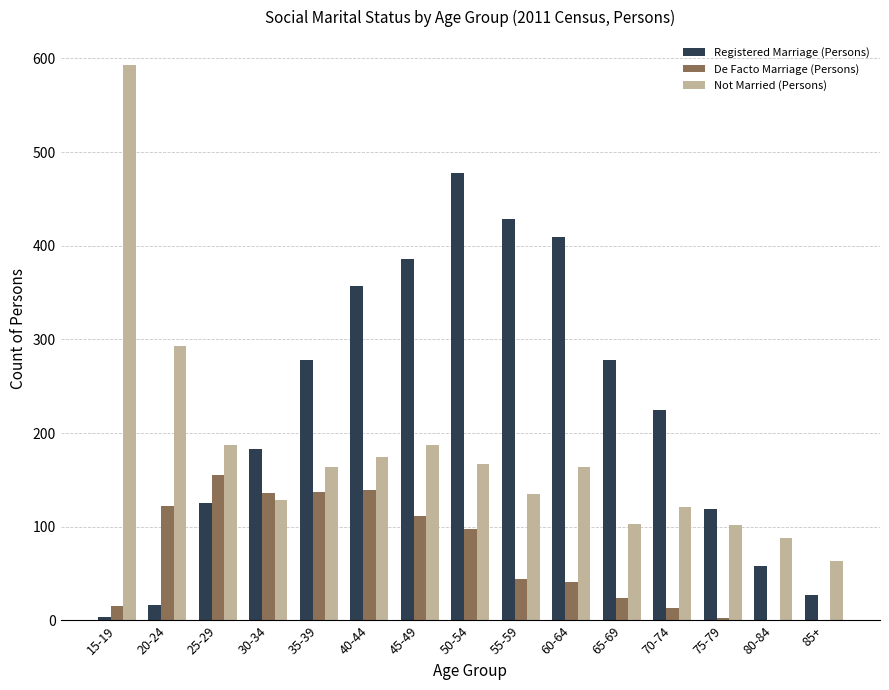

Which label corresponds to the largest value in the chart?

15-19